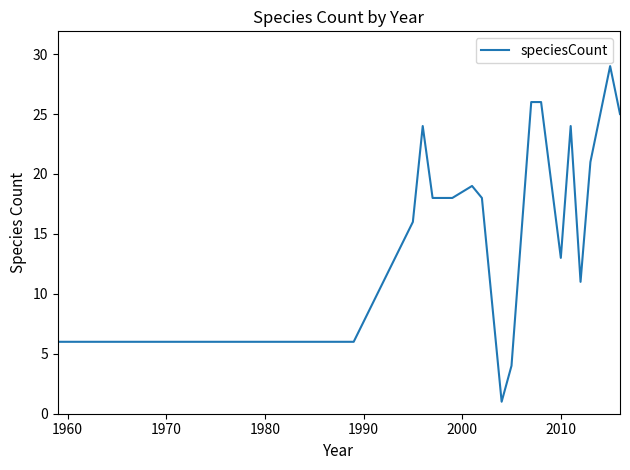

What is the average value?

17